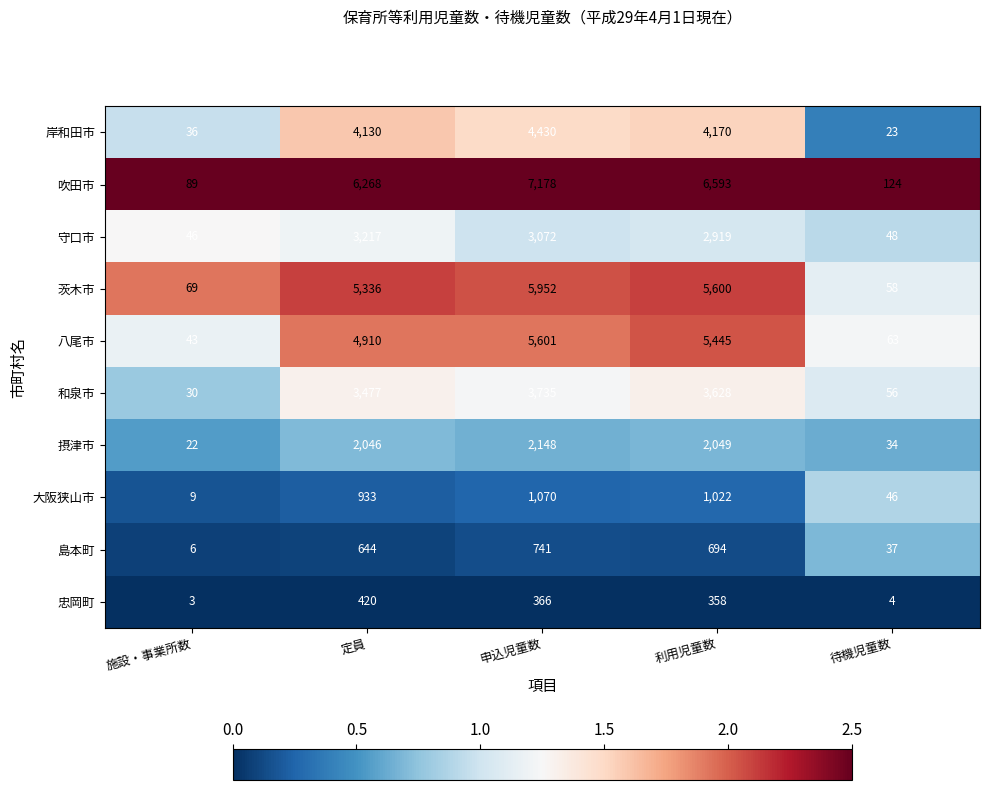

What is the total value across all series at 待機児童数?

493